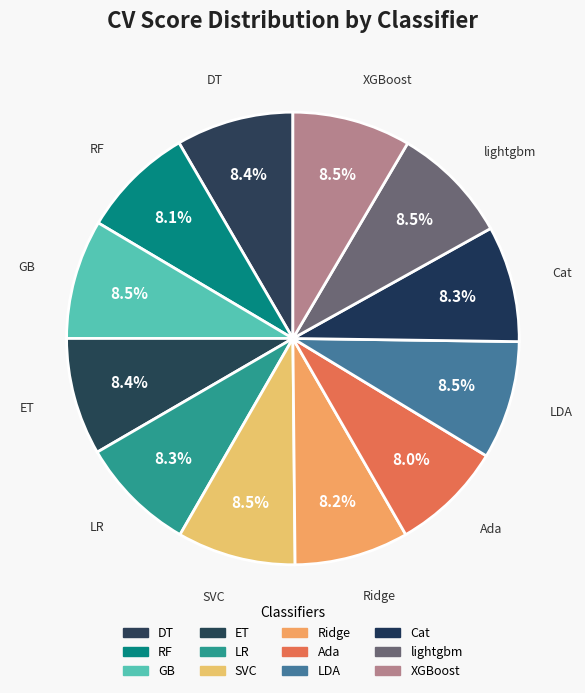

To the nearest percent, what is the combined percentage of Ridge and lightgbm?

17%